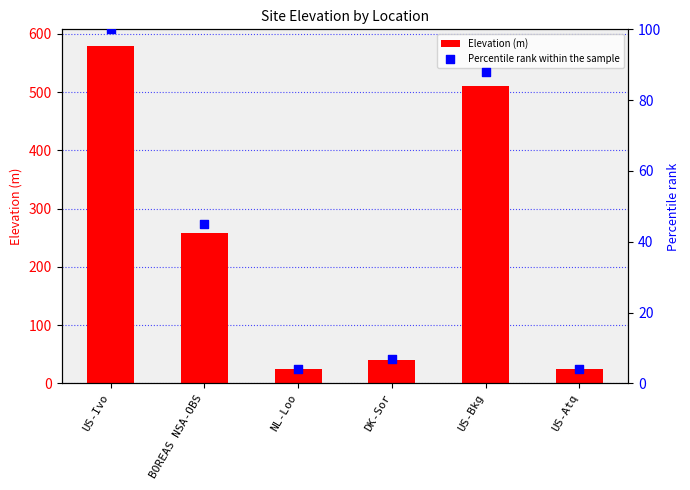

Which series reaches the minimum Y coordinate?

Percentile rank within the sample